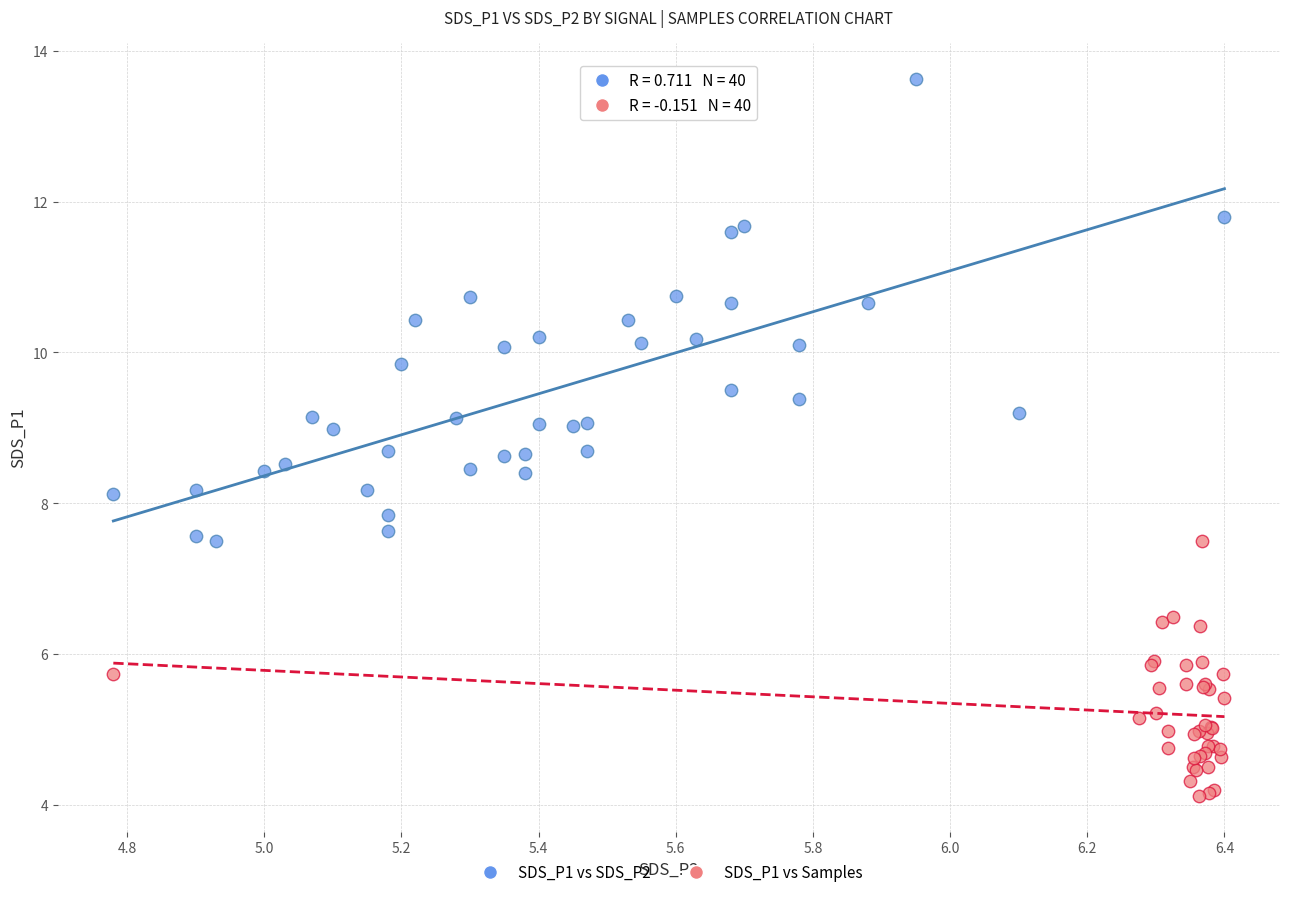

What are all the series names shown in the legend?

SDS_P1 vs SDS_P2, SDS_P1 vs Samples